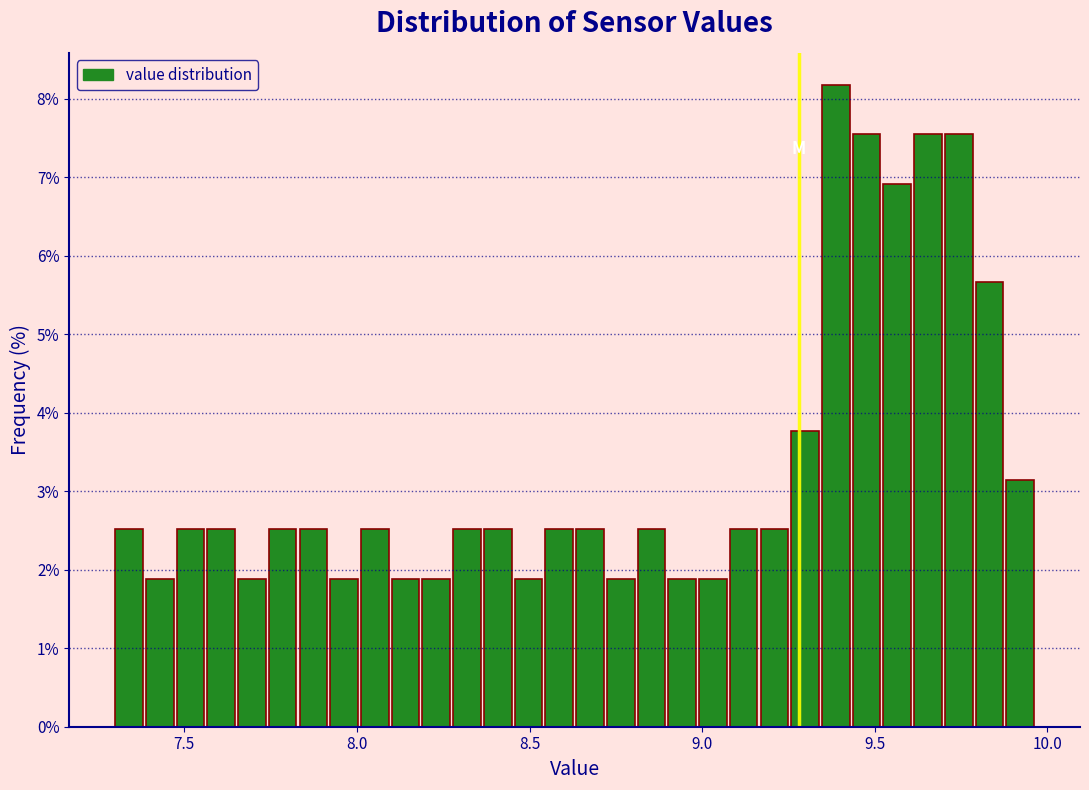

Read against the x-axis, roughly where is the centre of the tallest bar?

9.40